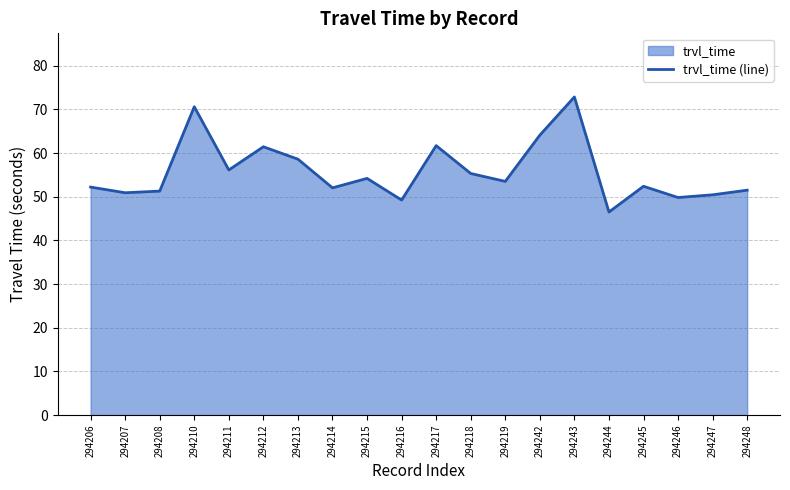

Which category has the highest value across all series?

294243